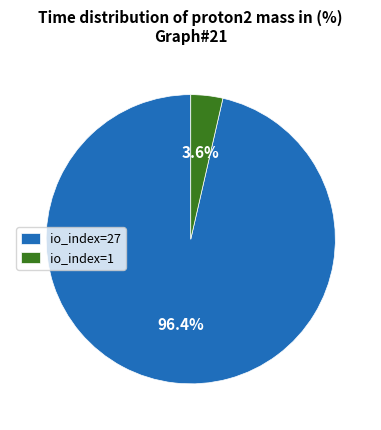

What percentage is NOT represented by io_index=27?

3.6%